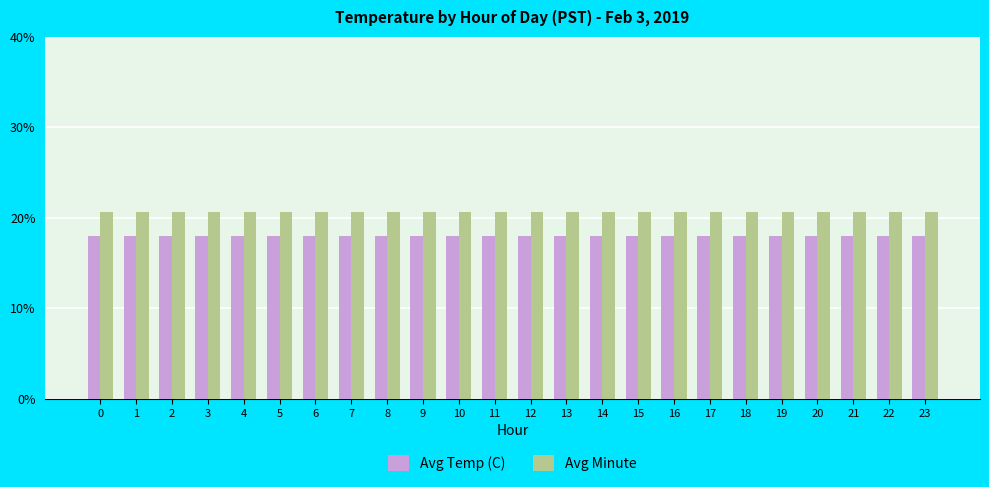

Read the Avg Temp (C) value at 19.

18.0